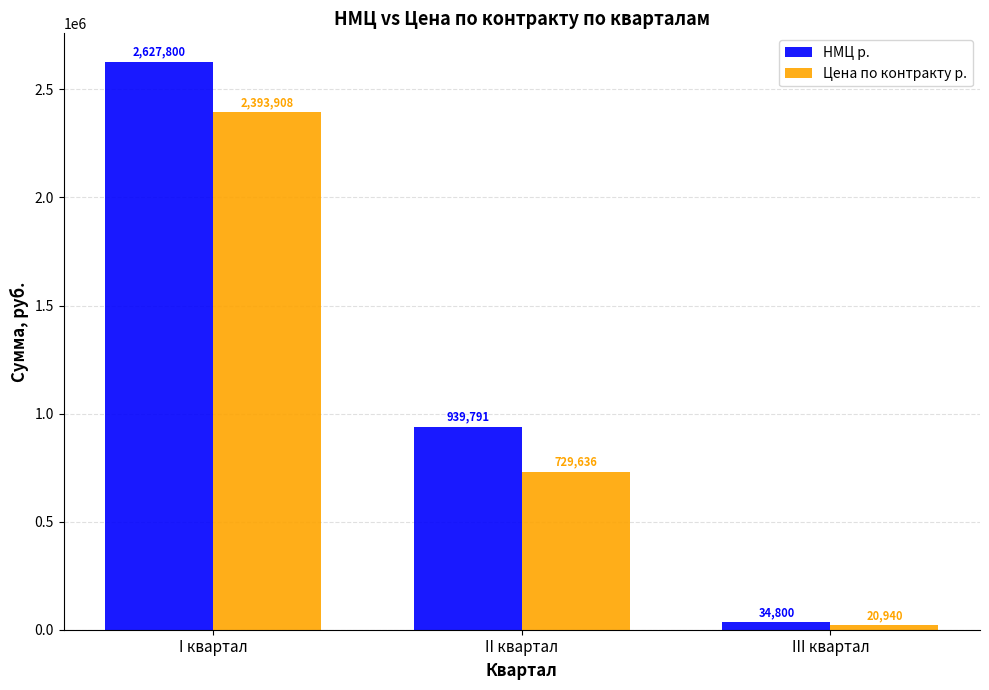

At how many categories does at least one series exceed 2501377?

1